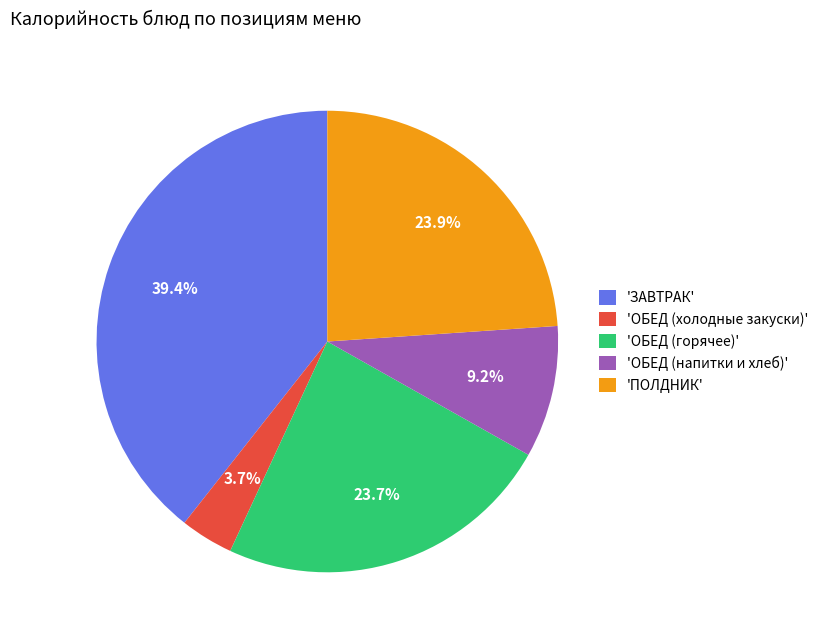

Is the sum of 'ПОЛДНИК' and 'ОБЕД (горячее)' greater than half?

No